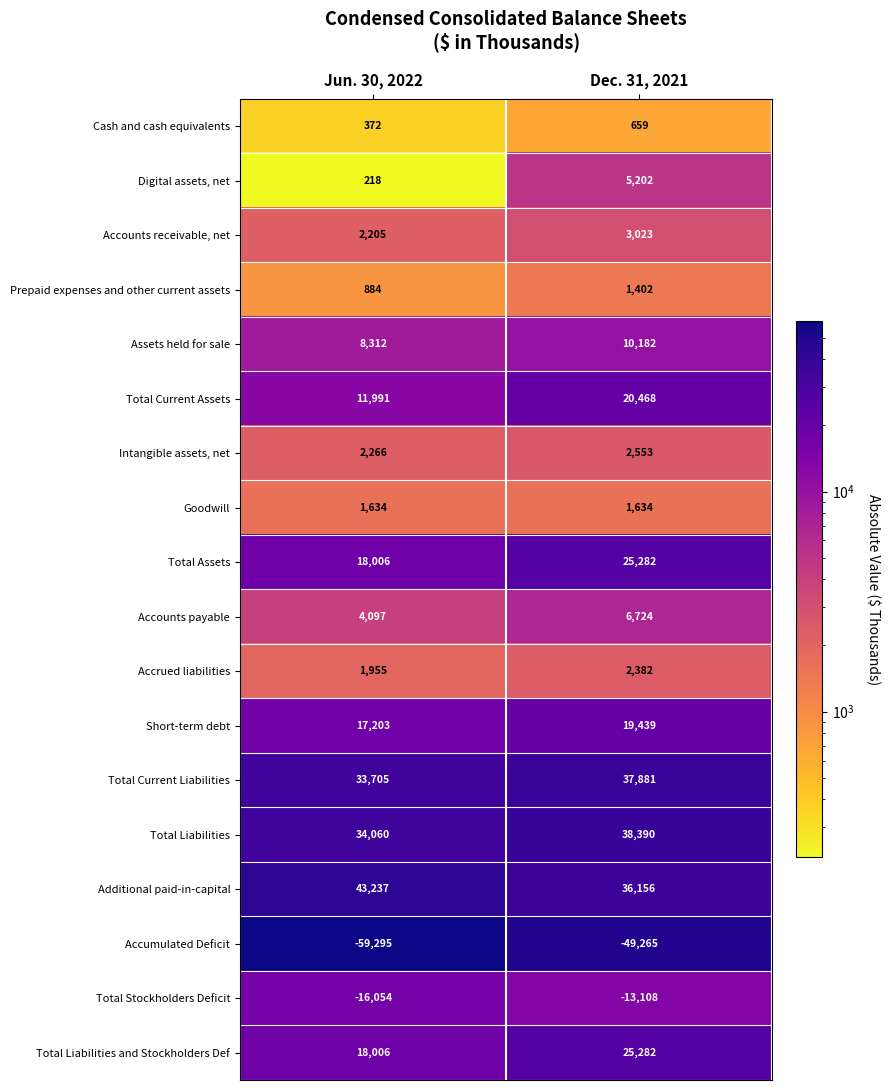

What is the smallest value displayed?

-59295